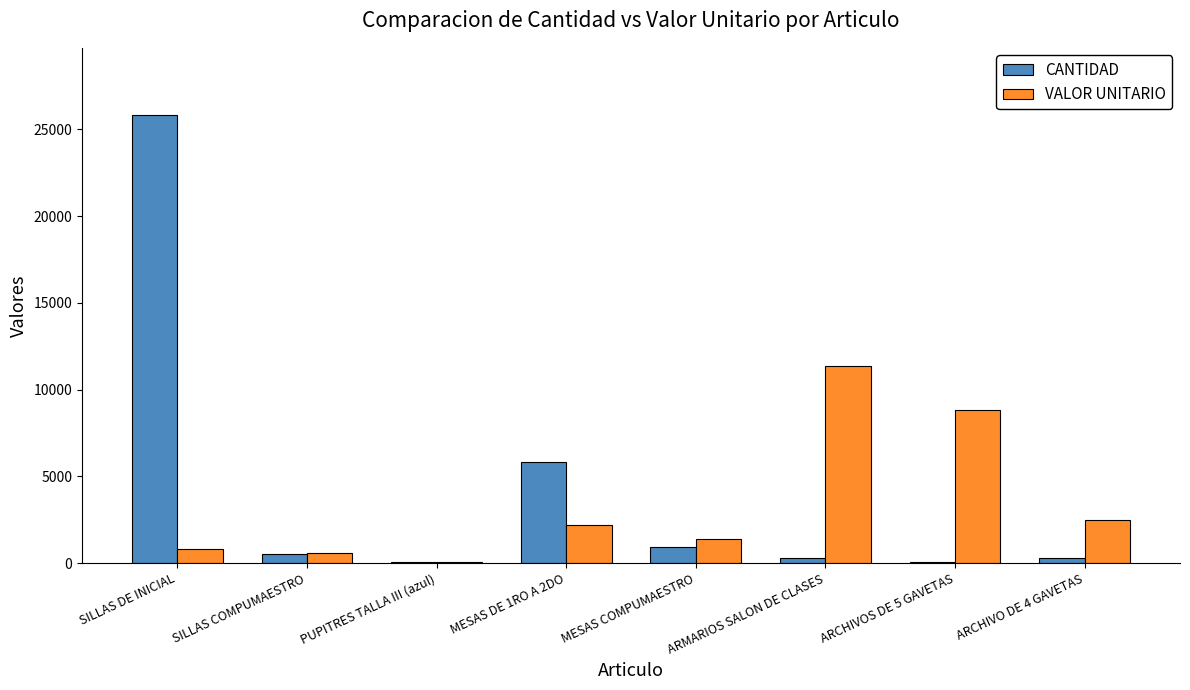

What are all the series names shown in the legend?

CANTIDAD, VALOR UNITARIO